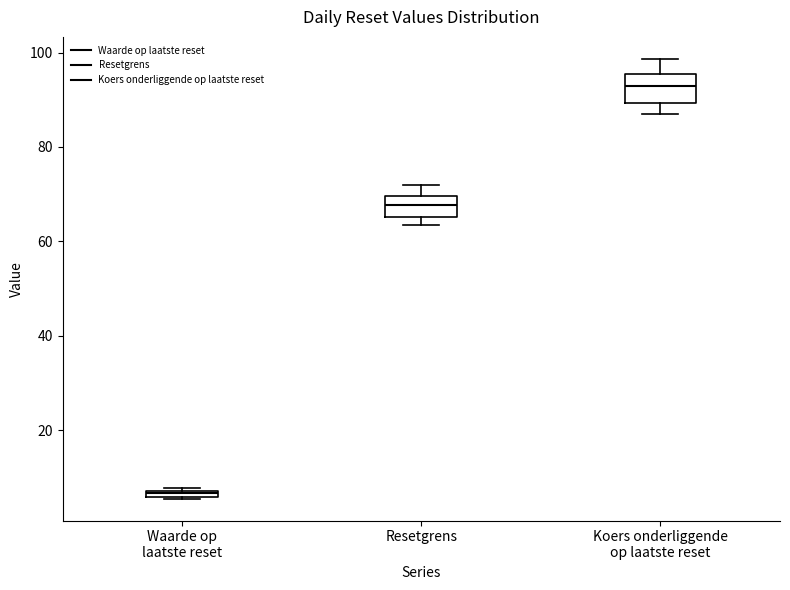

Where is the lower edge of the box for Resetgrens on the y-axis? The values are not printed on the chart, so give them approximately, as read against the axis.

66